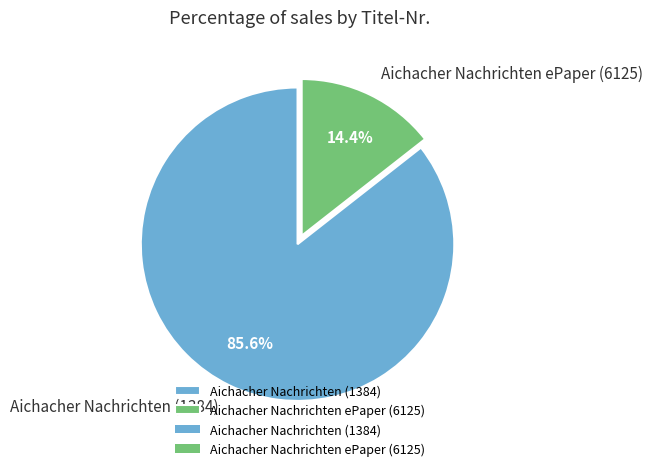

To the nearest percent, what portion does Aichacher Nachrichten ePaper (6125) represent?

14%